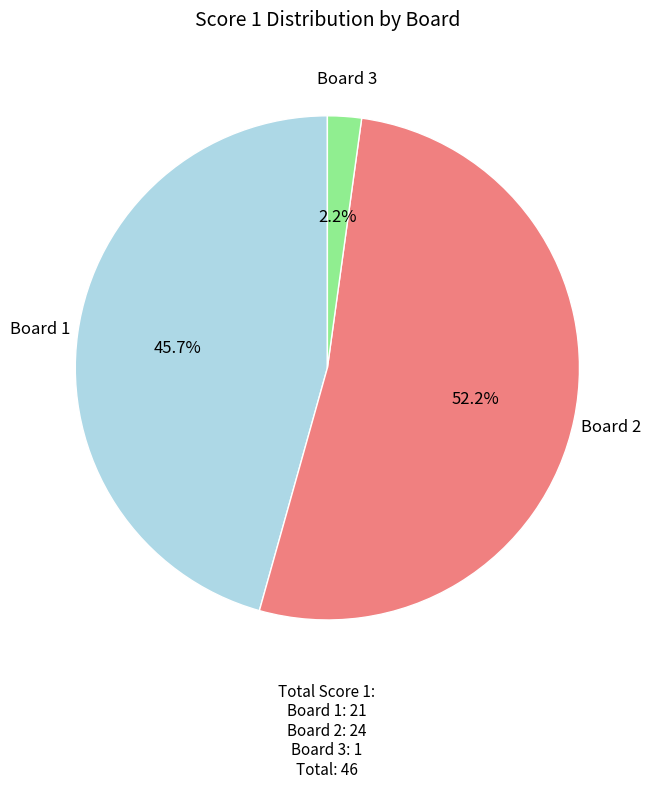

Rank the categories by value from lowest to highest.

Board 3, Board 1, Board 2